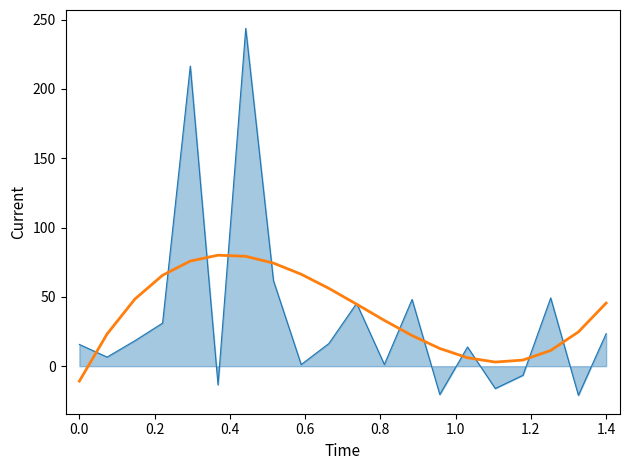

What is the minimum value shown in the chart?

-21.1